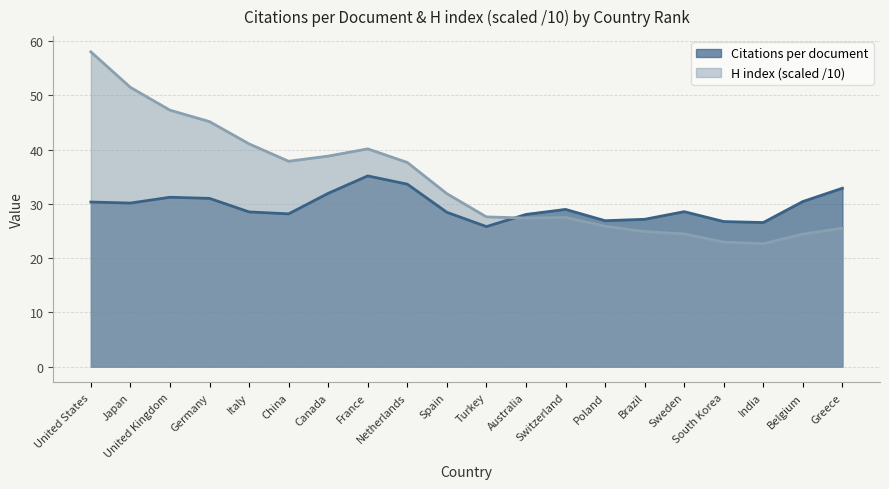

At which category does Citations per document reach its first local peak?

United Kingdom